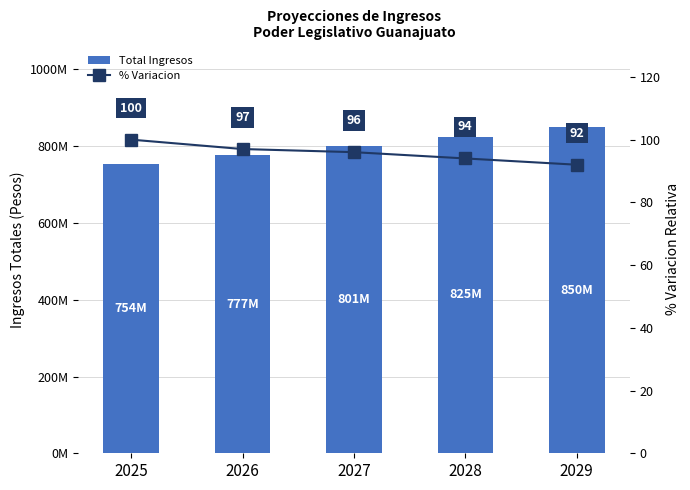

At which label does % Variacion reach its peak?

2025